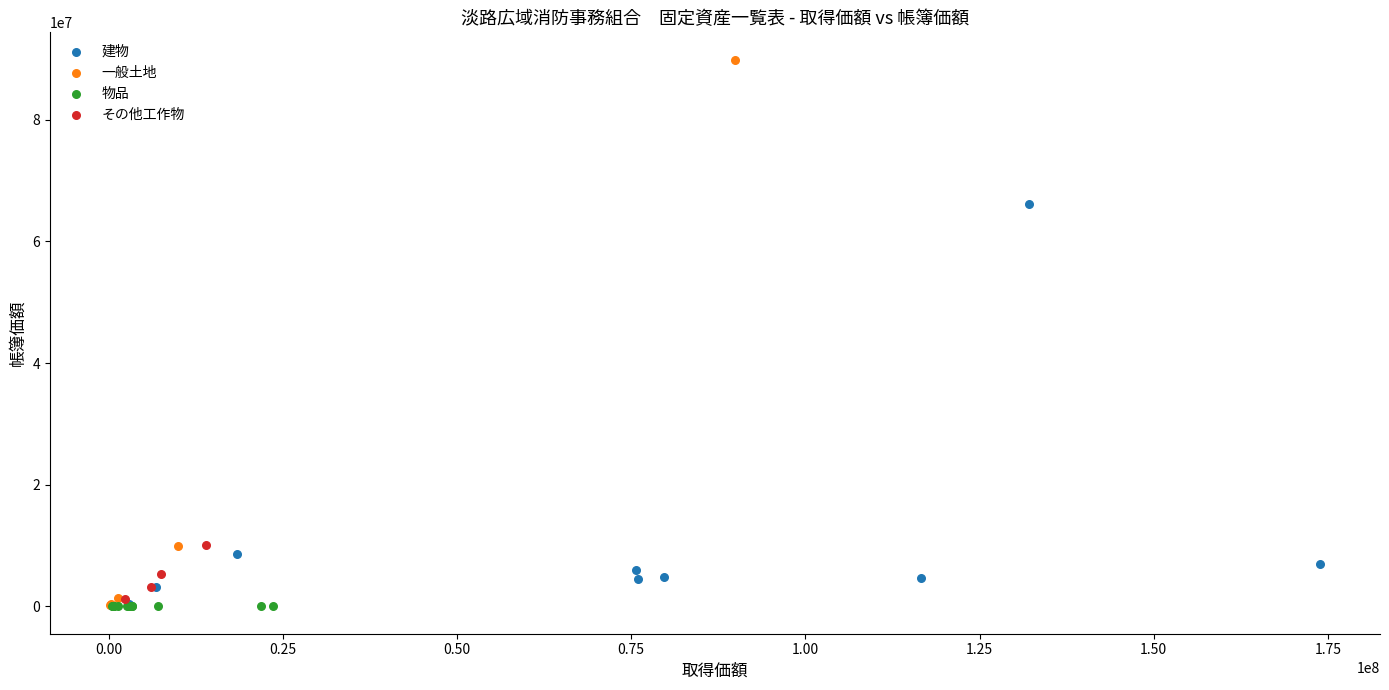

Which series reaches the maximum Y coordinate?

一般土地